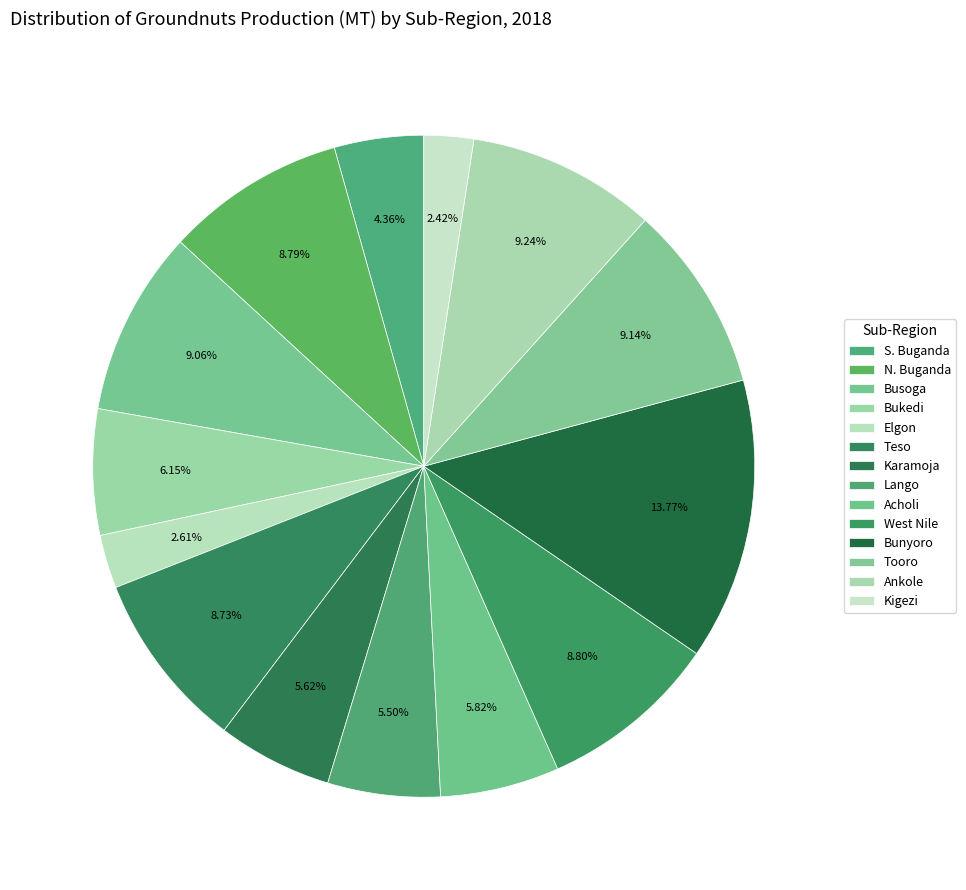

How many segments does this pie chart have?

14